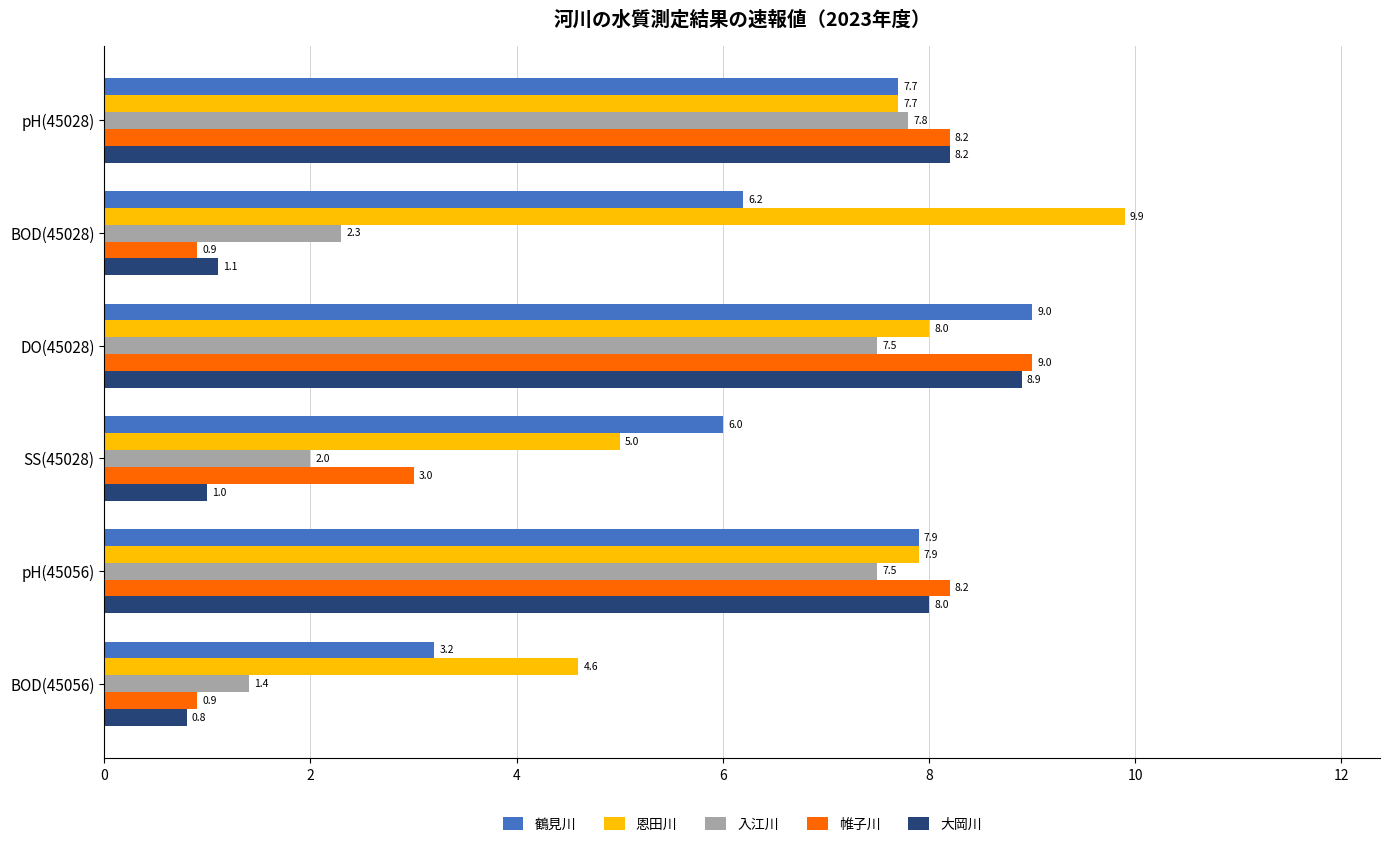

What is the difference between the maximum and minimum values in the 鶴見川 series?

5.8